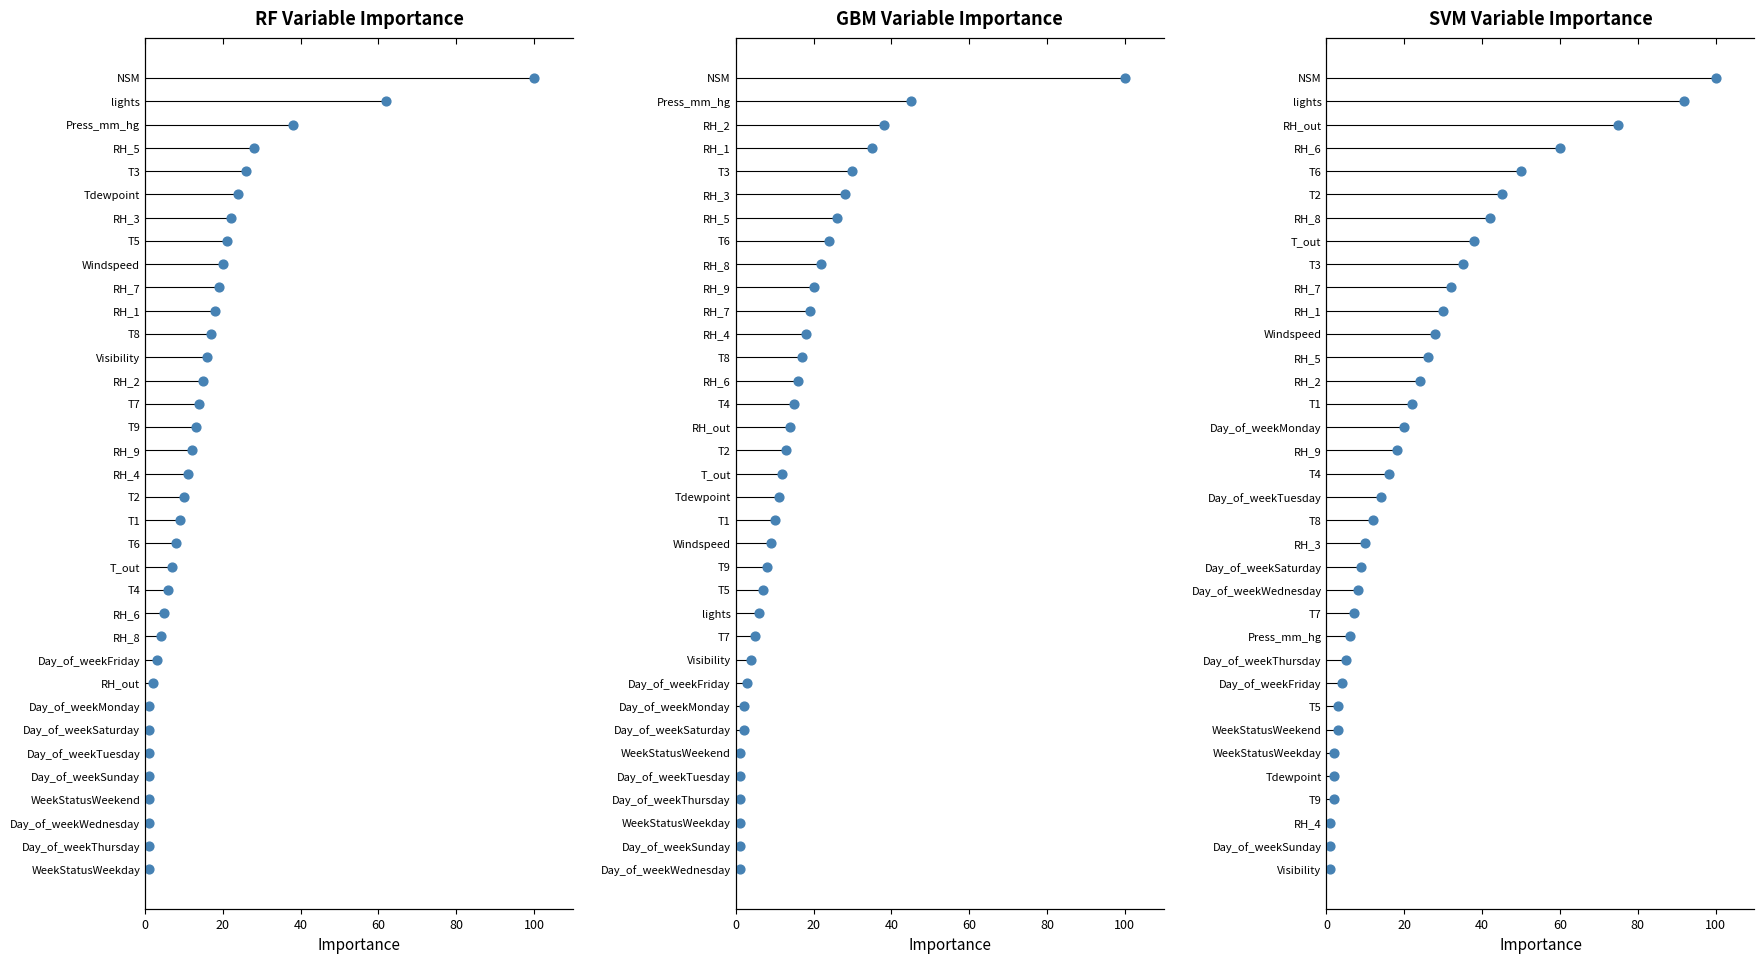

Which series reaches the minimum Y coordinate?

RF Variable Importance